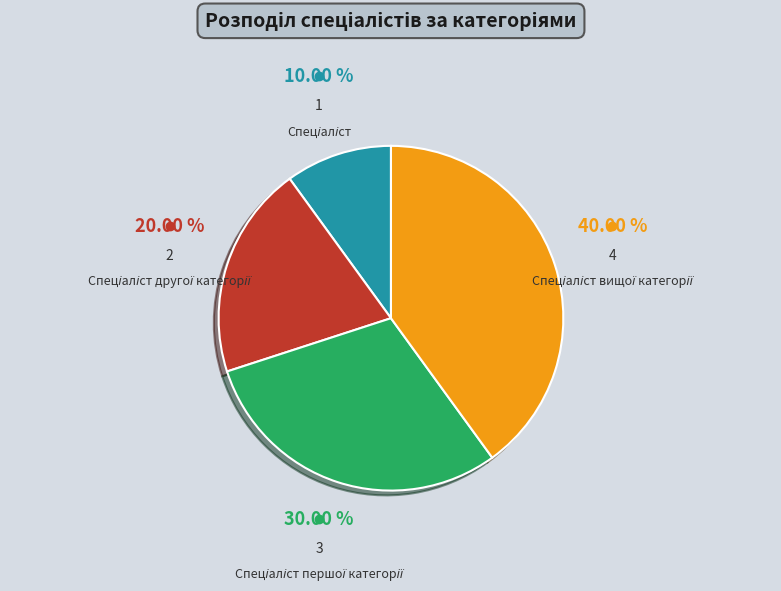

To the nearest percent, what is the difference between the largest and smallest slice percentages?

30%